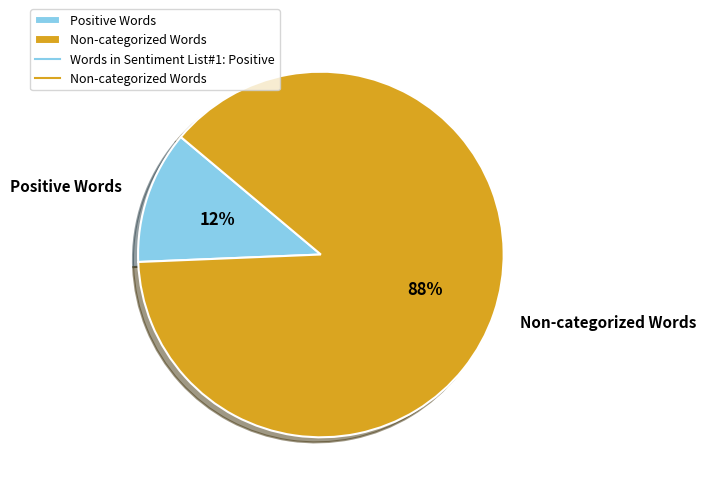

Is the sum of Positive Words and Non-categorized Words greater than half?

Yes